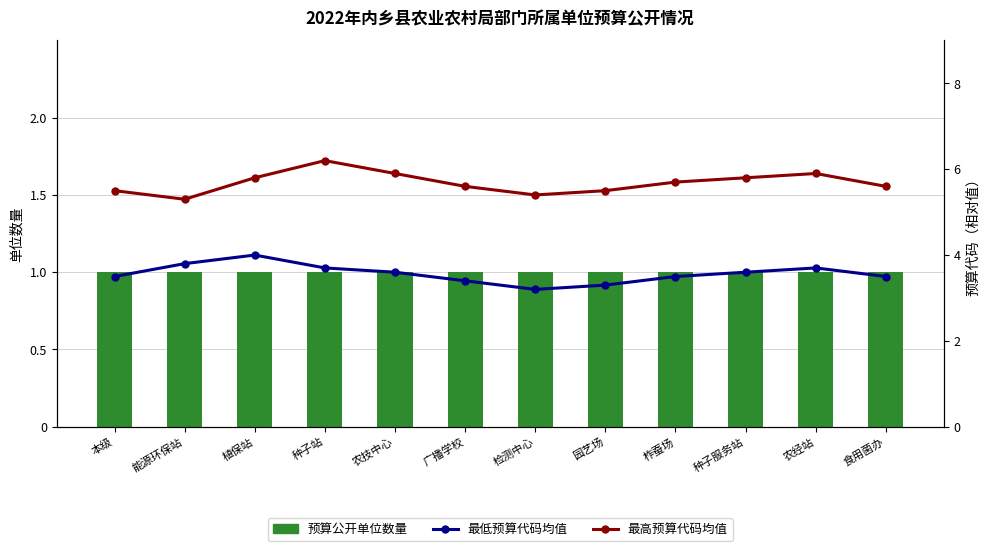

Where is 最高预算代码均值 nearest to the value 5?

能源环保站